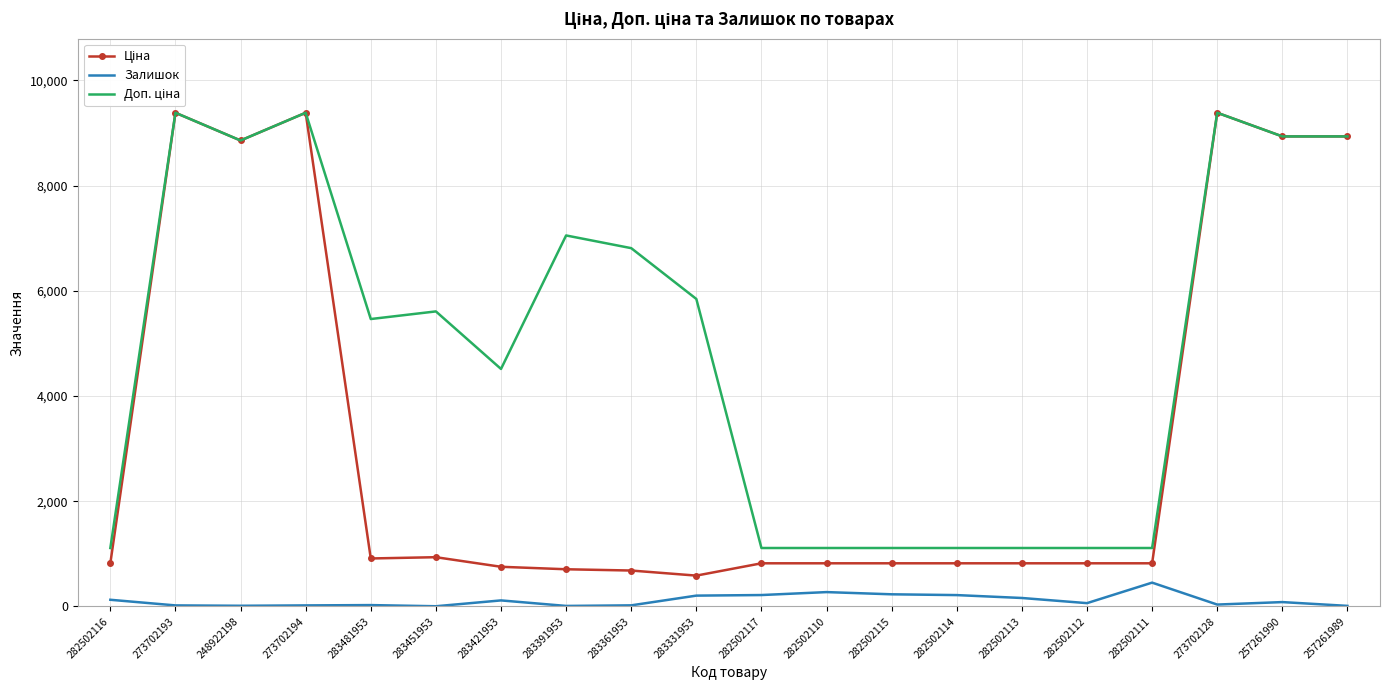

What is the total value across all series at 273702194?

18785.9